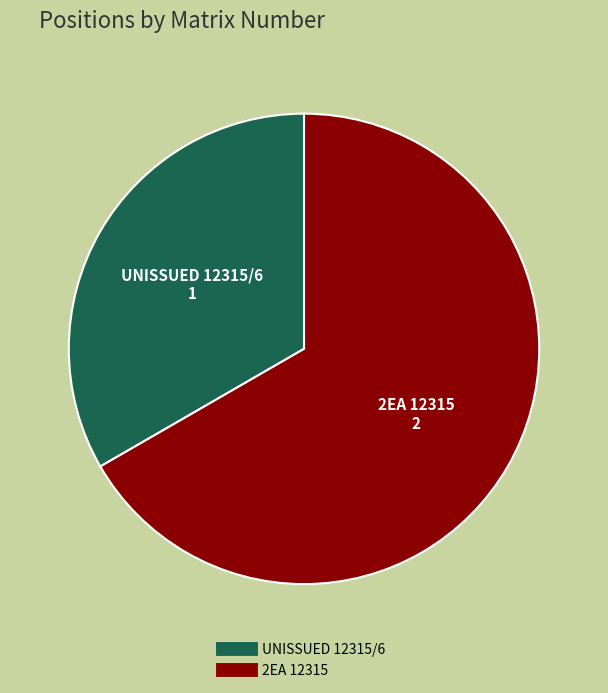

Rank the categories by value from lowest to highest.

UNISSUED 12315/6, 2EA 12315